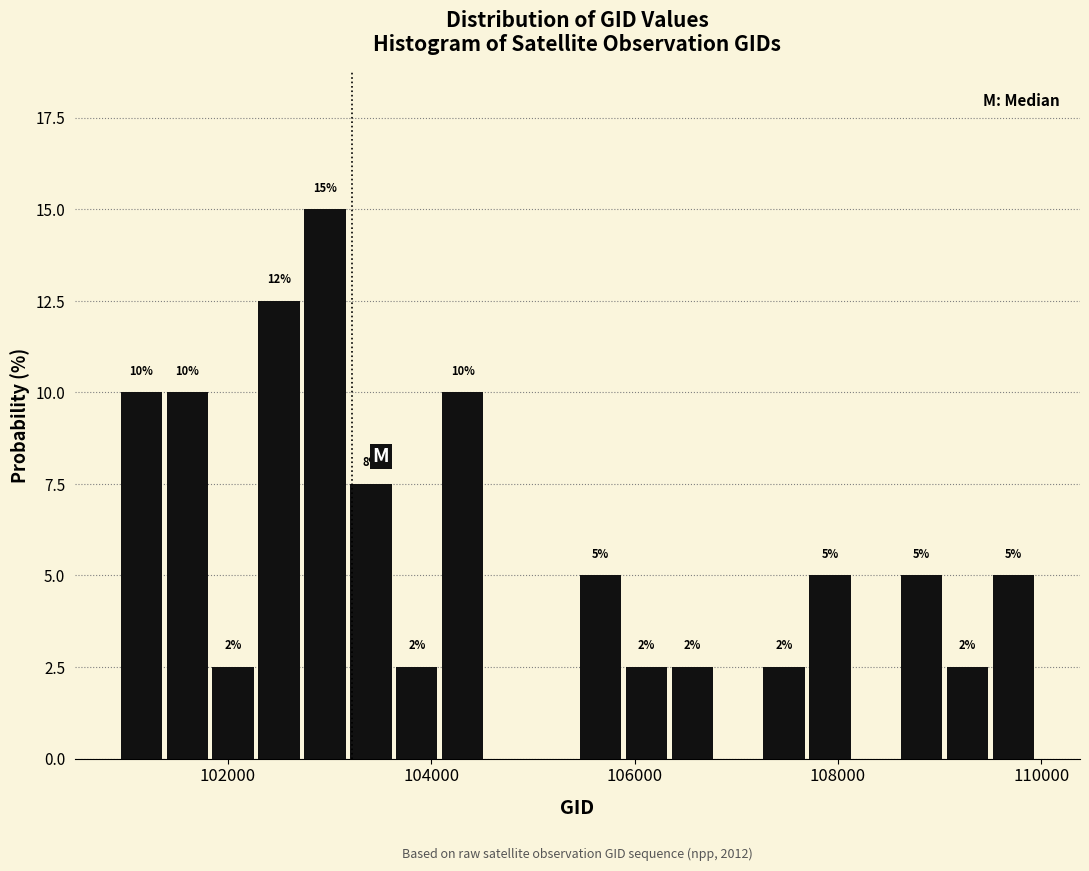

Read against the x-axis, roughly where is the centre of the tallest bar?

103000